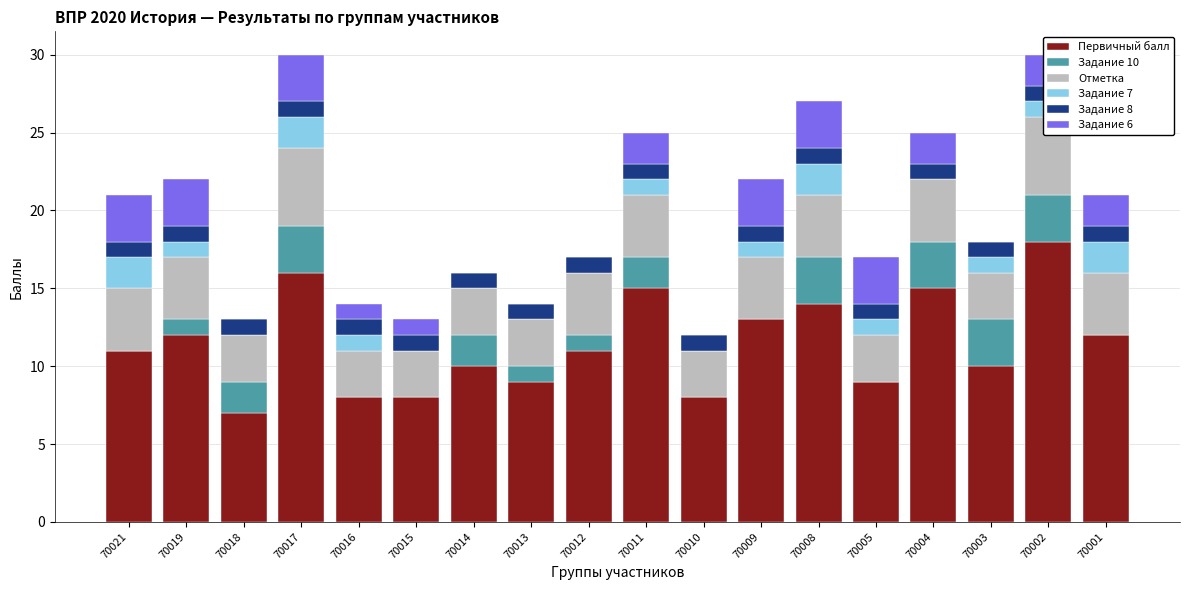

True or false: Задание 8 has a value of 1 at 70021.

False